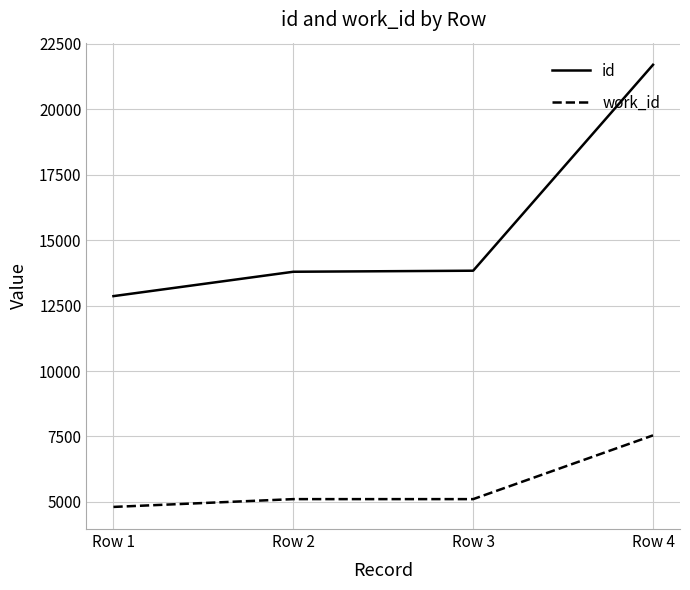

The value of id at Row 1 is 12862. True or false?

True